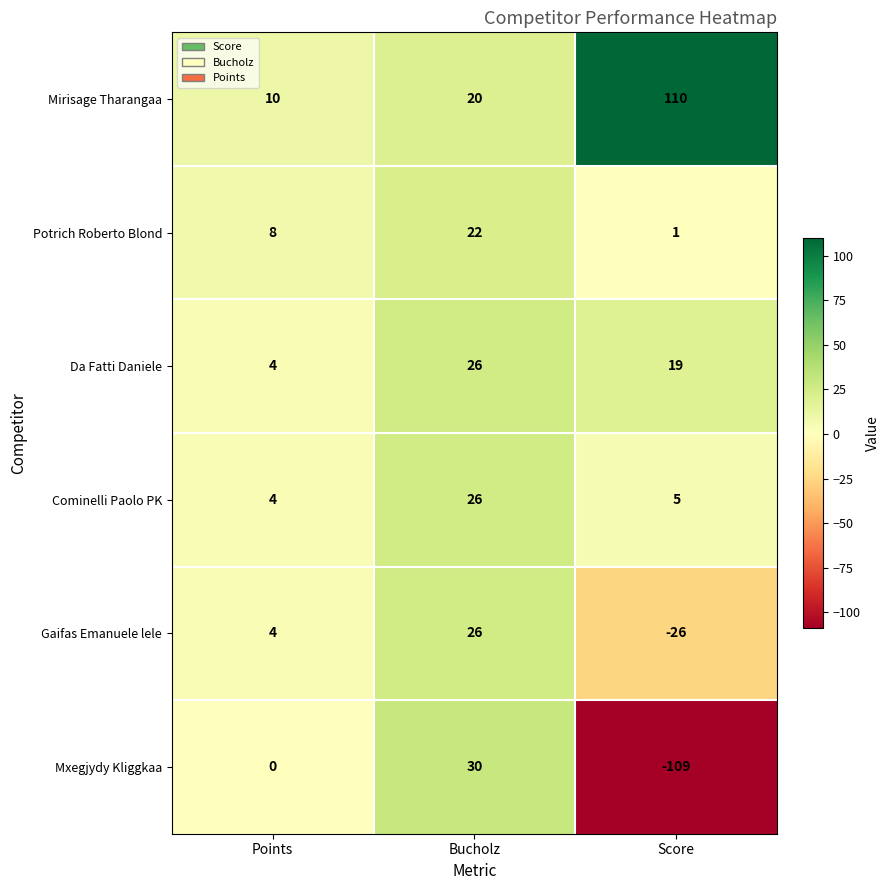

Which series has the widest spread of values?

Mxegjydy Kliggkaa